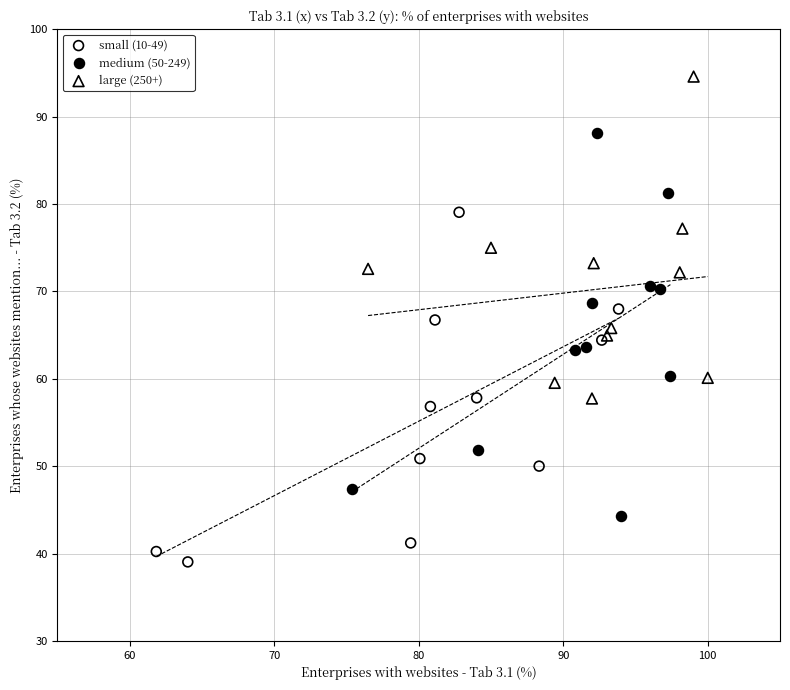

What are all the series names shown in the legend?

small (10-49), medium (50-249), large (250+)